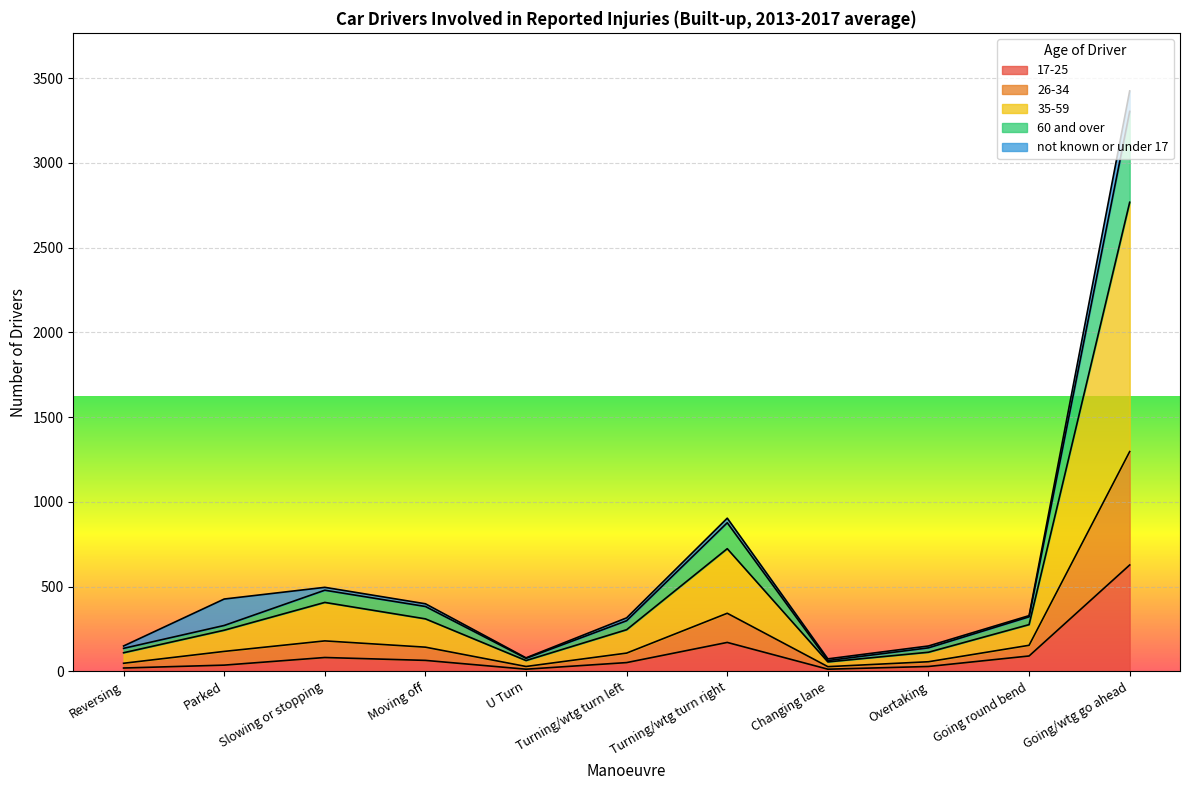

At how many categories does at least one series exceed 2441?

1